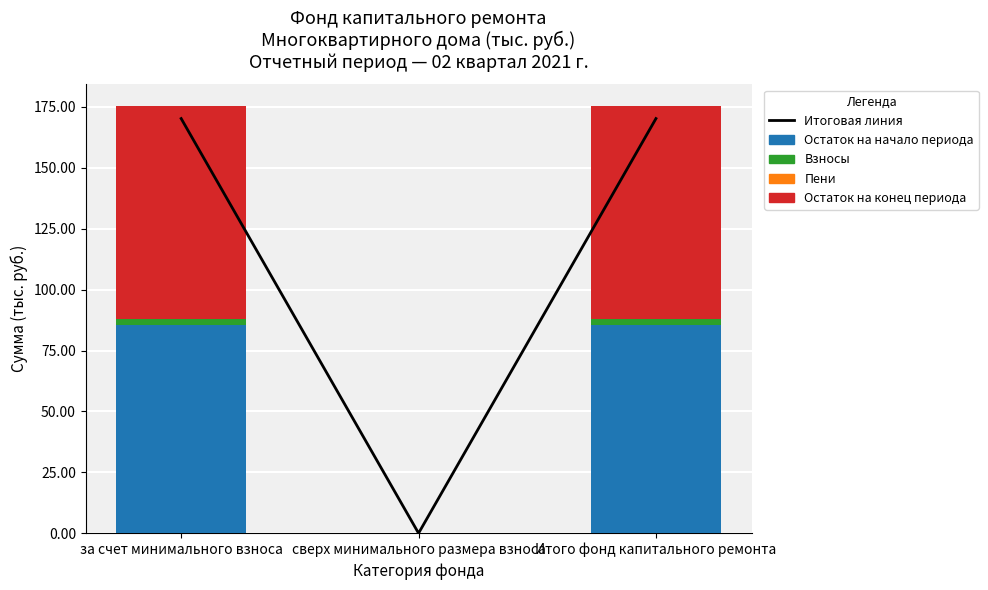

At how many categories does at least one series exceed 25?

2